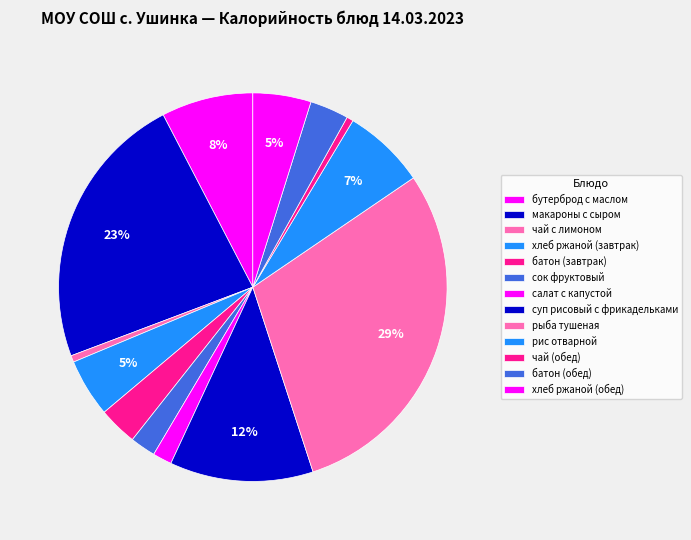

How many segments does this pie chart have?

13